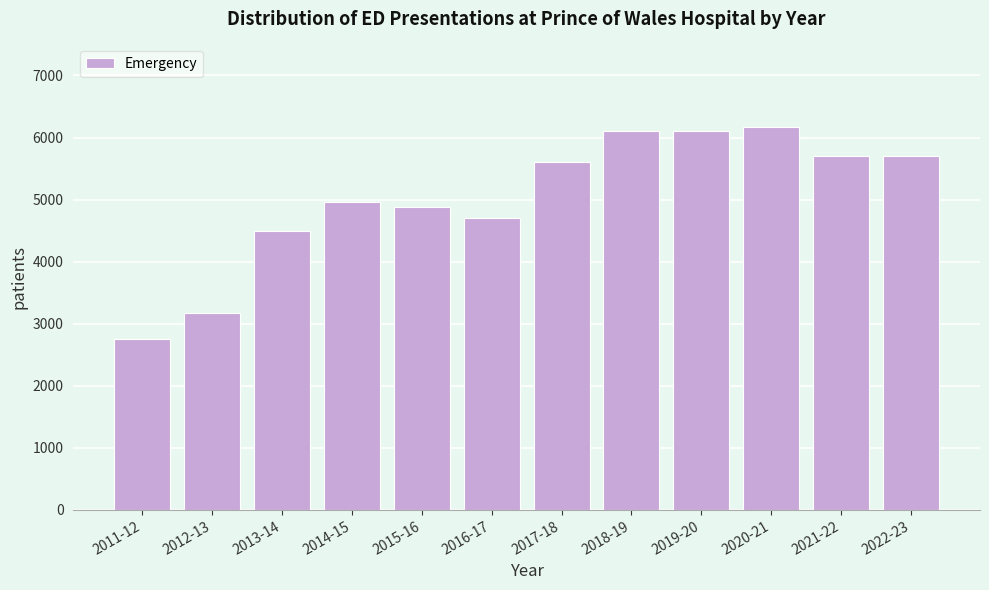

Is it true that the value at 2013-14 is 4487?

True